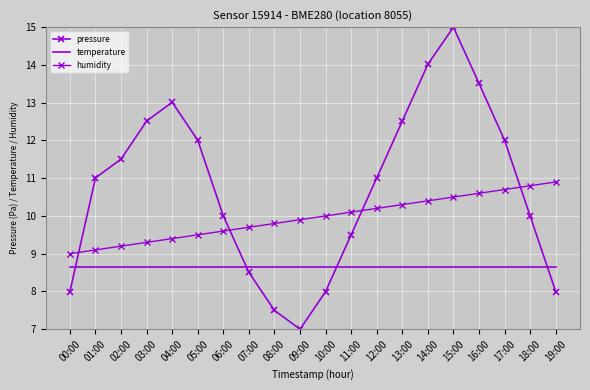

Where is the first local maximum for pressure?

04:00